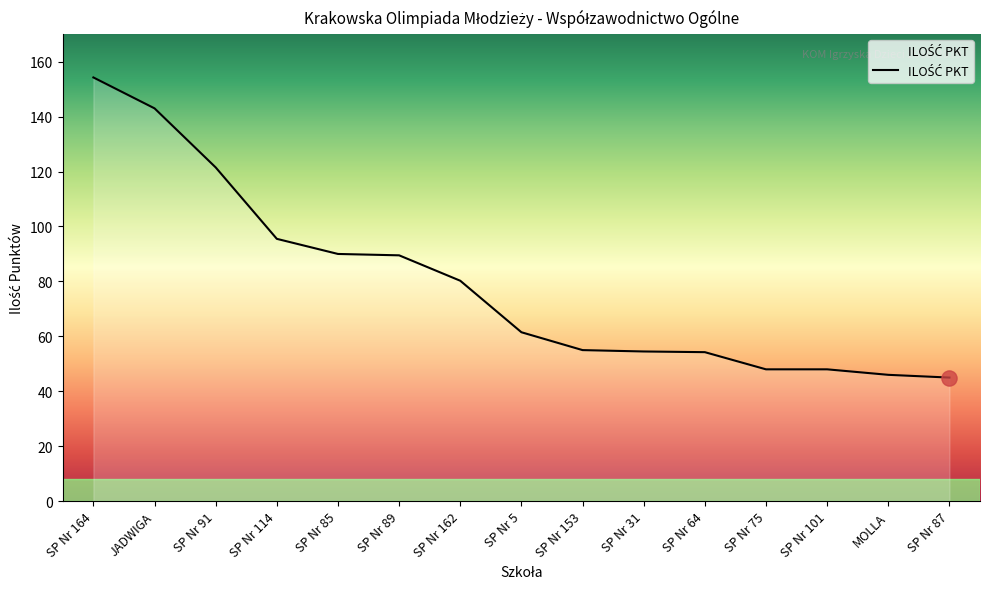

What is the change in value from SP Nr 85 to SP Nr 101?

-42.0